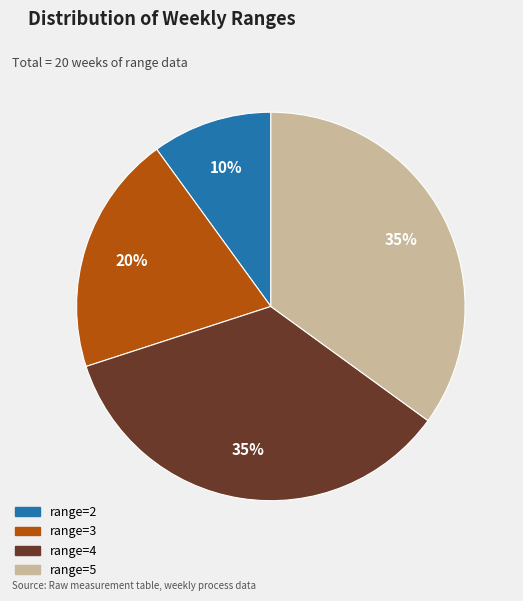

What is the ratio of the value at range=2 to the value at range=5?

0.3